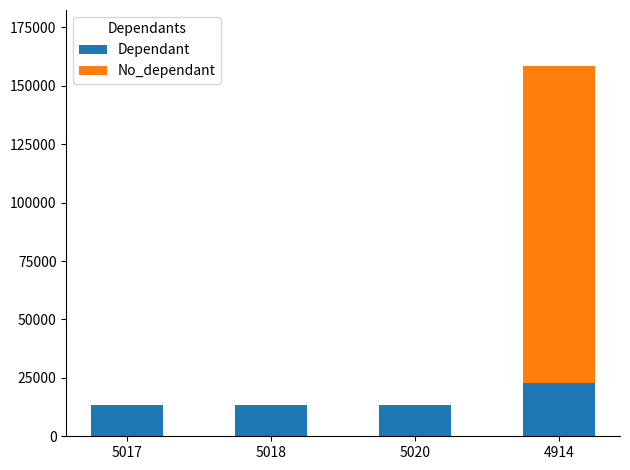

The Dependant series shows 13455 at 5017. True or false?

True